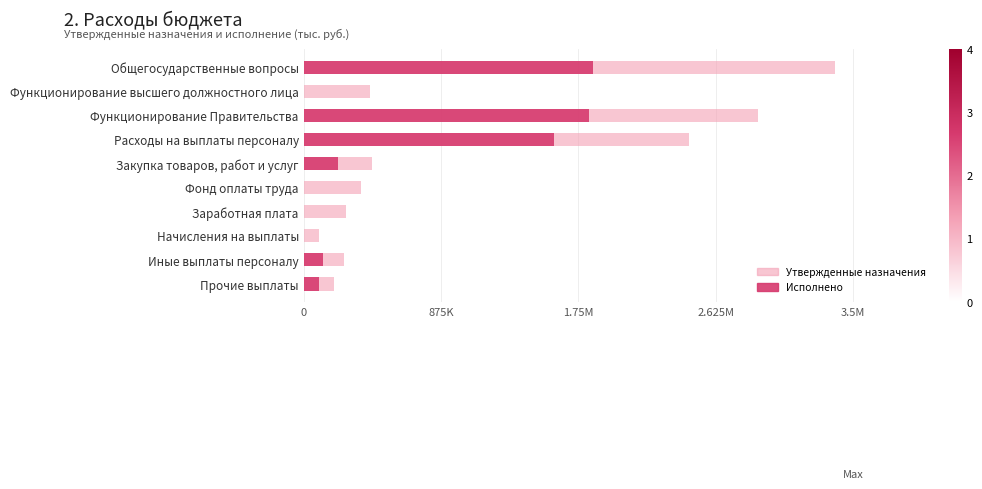

The value of Исполнено at Иные выплаты персоналу is 0.1. True or false?

False